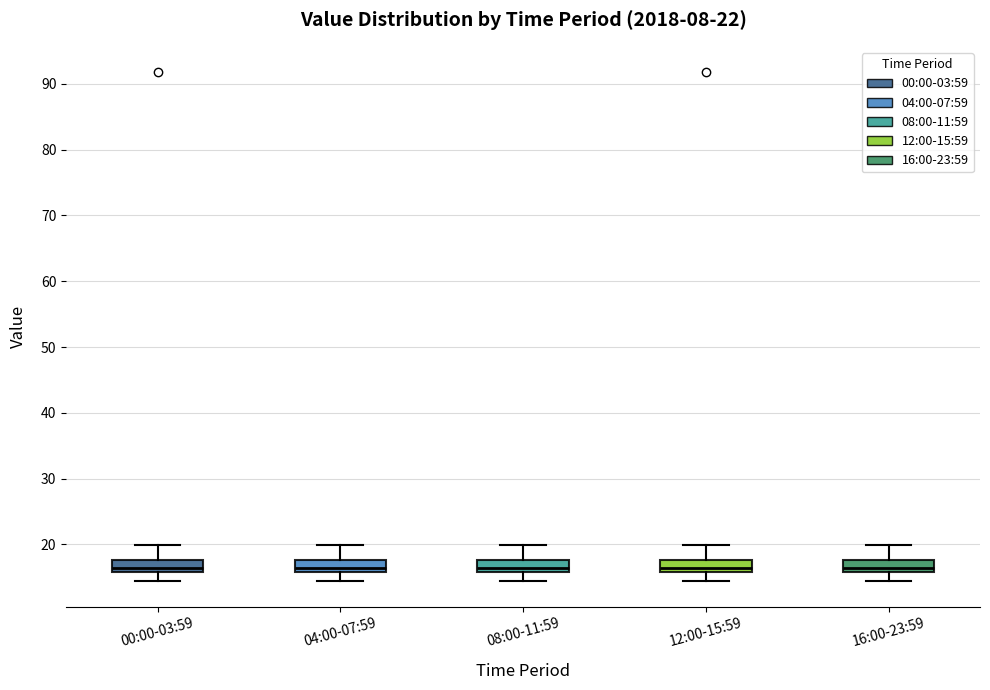

Reading left to right, transcribe this box plot: for each box, give where its median line is, the range the box spans, and where its two whiskers end, as read against the y-axis. The values are not printed on the chart, so give them approximately, as read against the axis.

00:00-03:59: median 16 (just above the box's lower edge), box 16 to 18, whiskers 14 to 20
04:00-07:59: median 16 (just above the box's lower edge), box 16 to 18, whiskers 14 to 20
08:00-11:59: median 17, box 16 to 18, whiskers 14 to 20
12:00-15:59: median 16 (just above the box's lower edge), box 16 to 18, whiskers 14 to 20
16:00-23:59: median 16 (just above the box's lower edge), box 16 to 18, whiskers 14 to 20